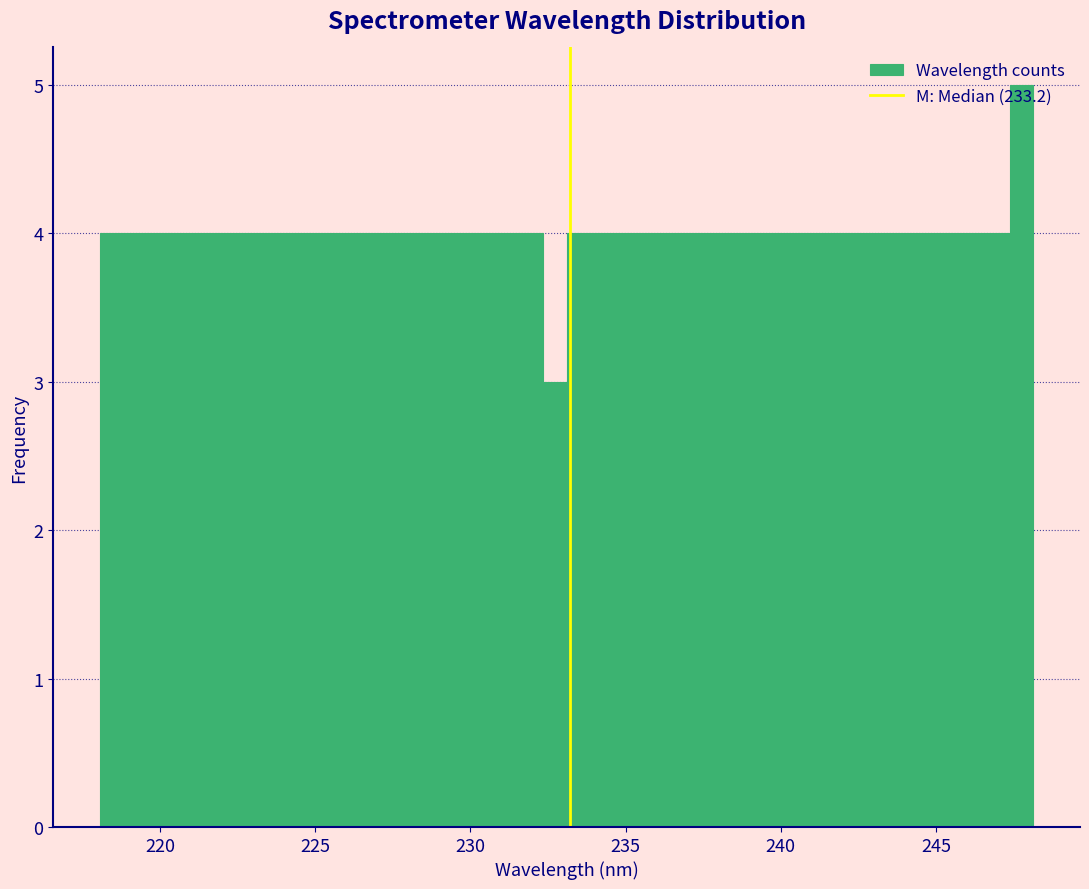

Read against the x-axis, roughly where is the centre of the tallest bar?

248.0